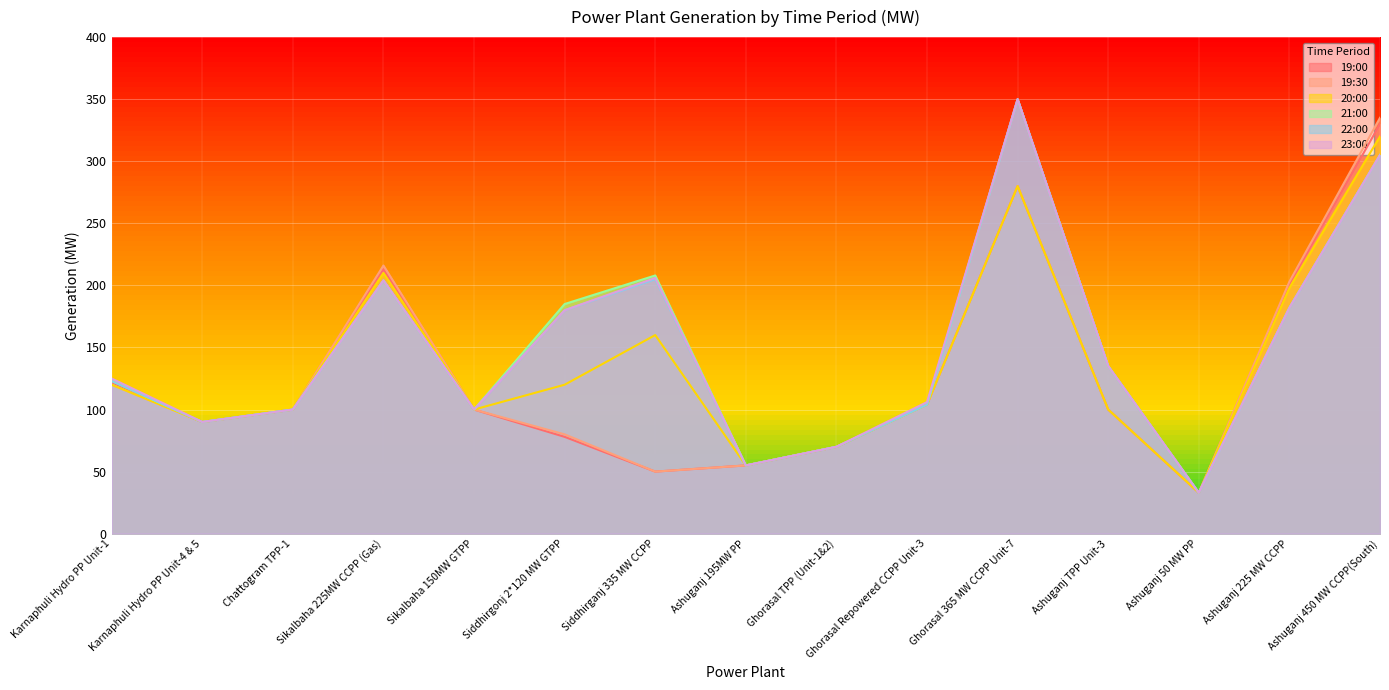

What position from the left is Siddhirgonj 2*120 MW GTPP?

6